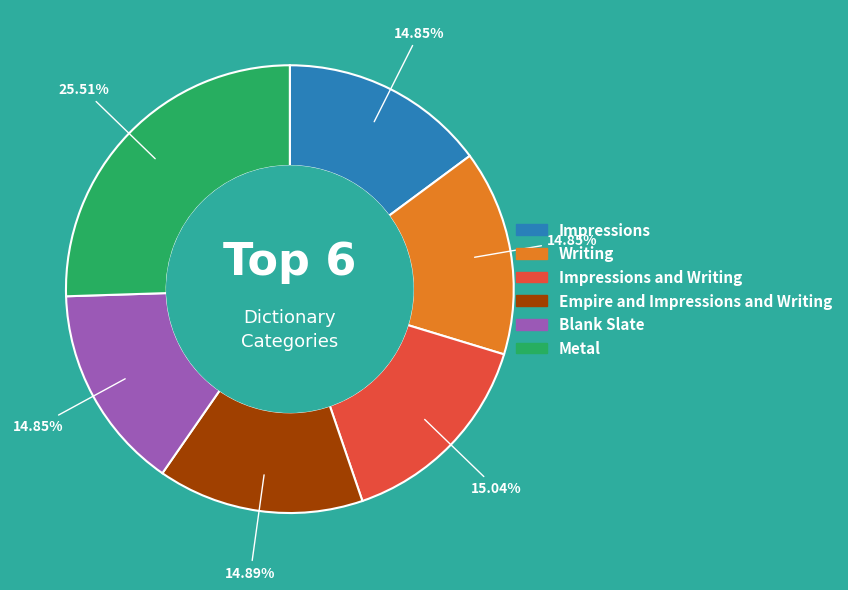

Which category has the biggest portion of the pie?

Metal